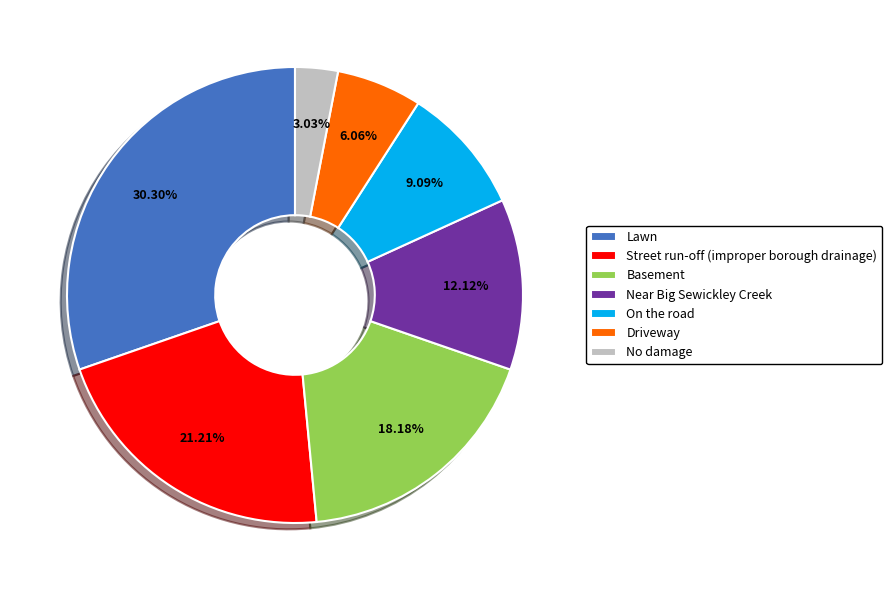

Which slice is the smallest?

No damage